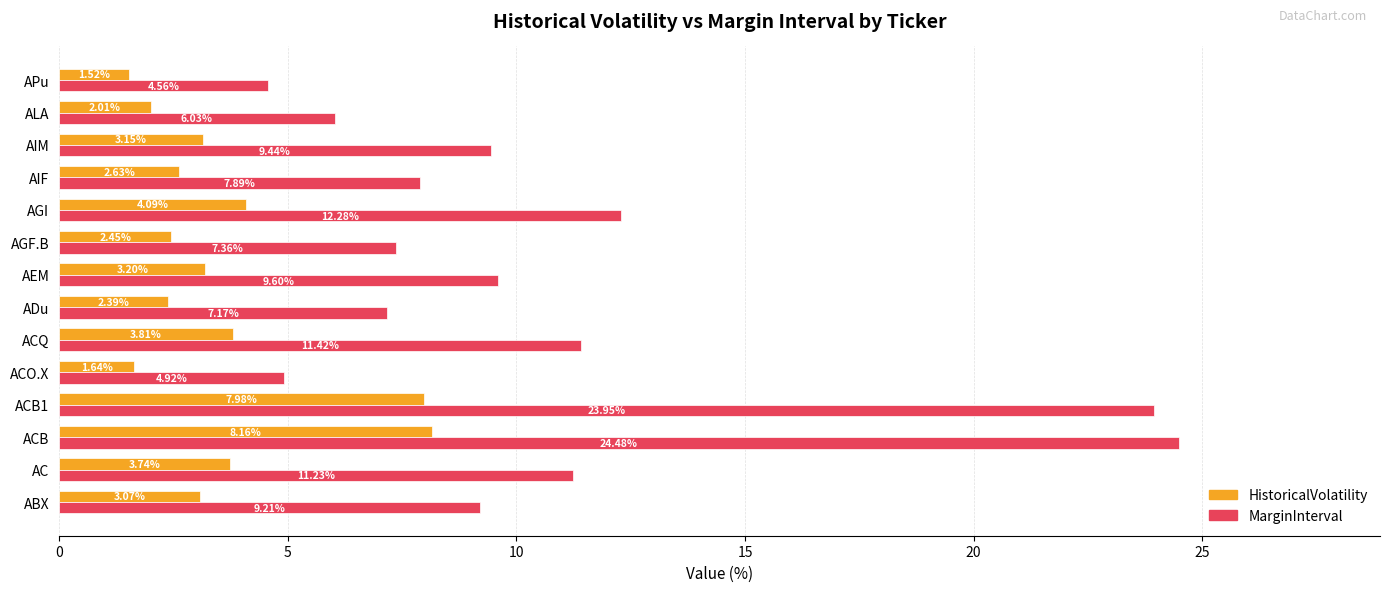

At which label is HistoricalVolatility closest to 4?

AGI